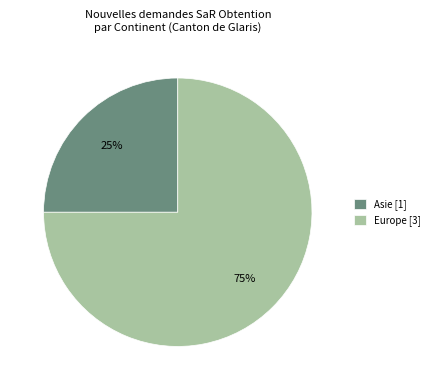

The Asie [1] slice represents 33% of the pie. True or false?

False